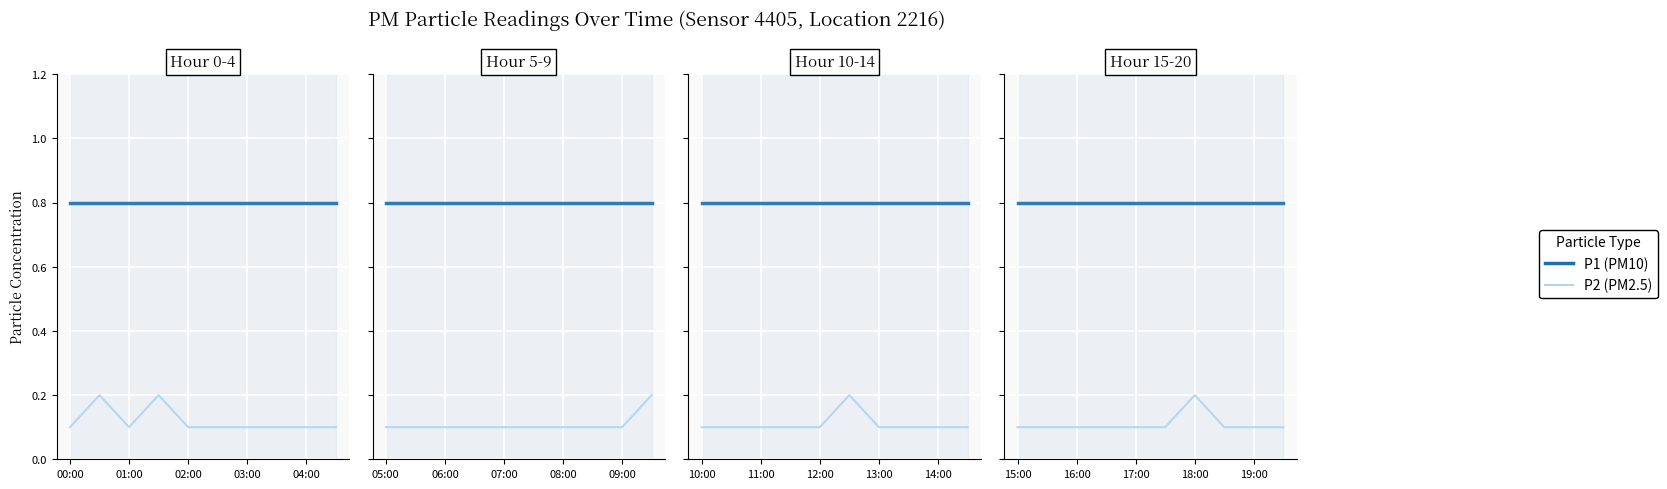

Which series changed the most between 01:00 and 7?

P1